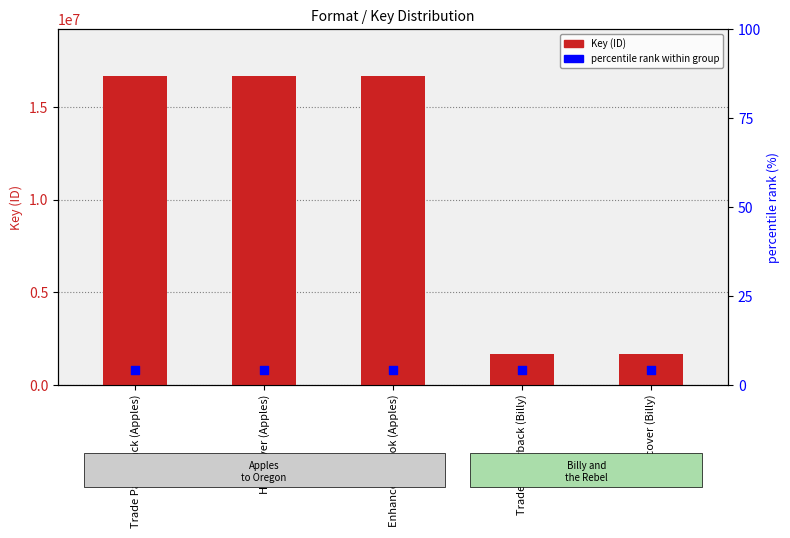

Is the value of Key (ID) at Enhanced eBook (Apples) greater than the value of relative rank within group at Trade Paperback (Apples)?

Yes